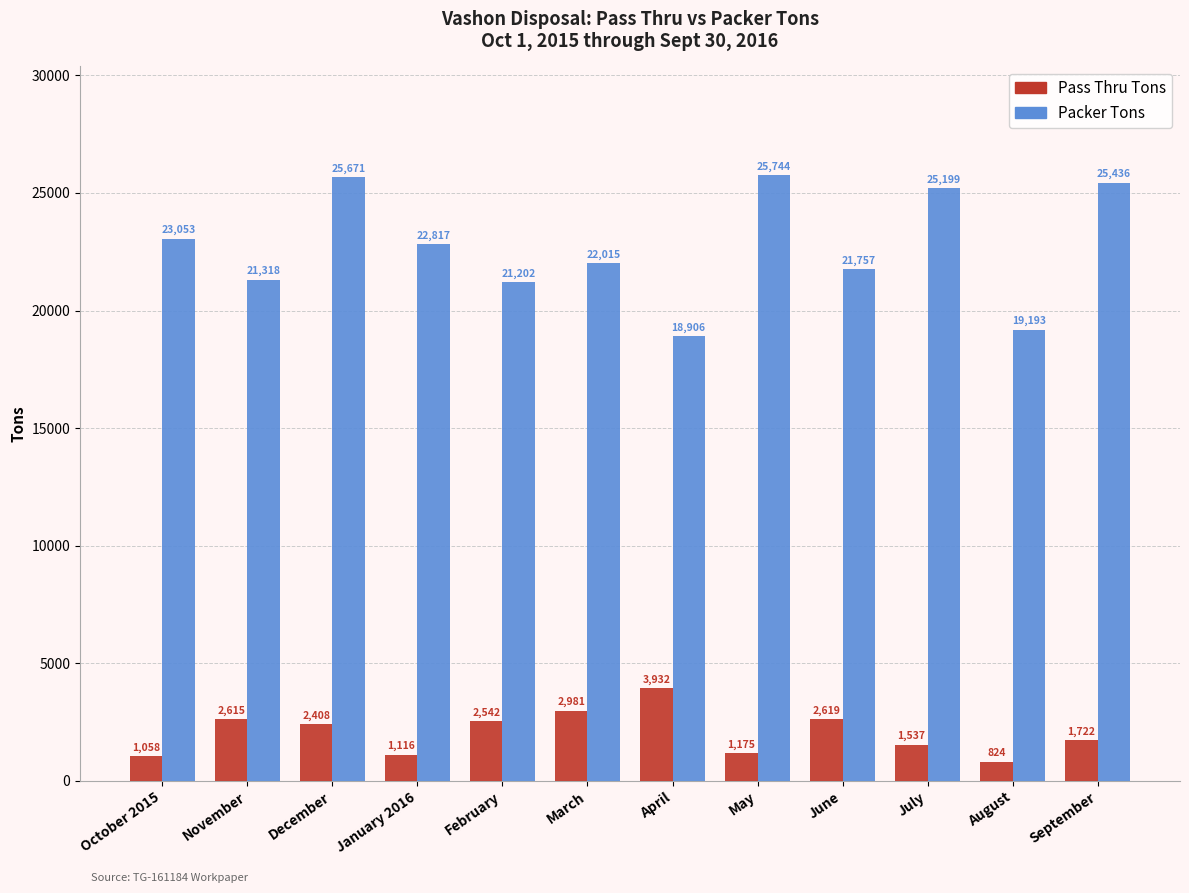

What is the label of the 6th bar from the right?

April